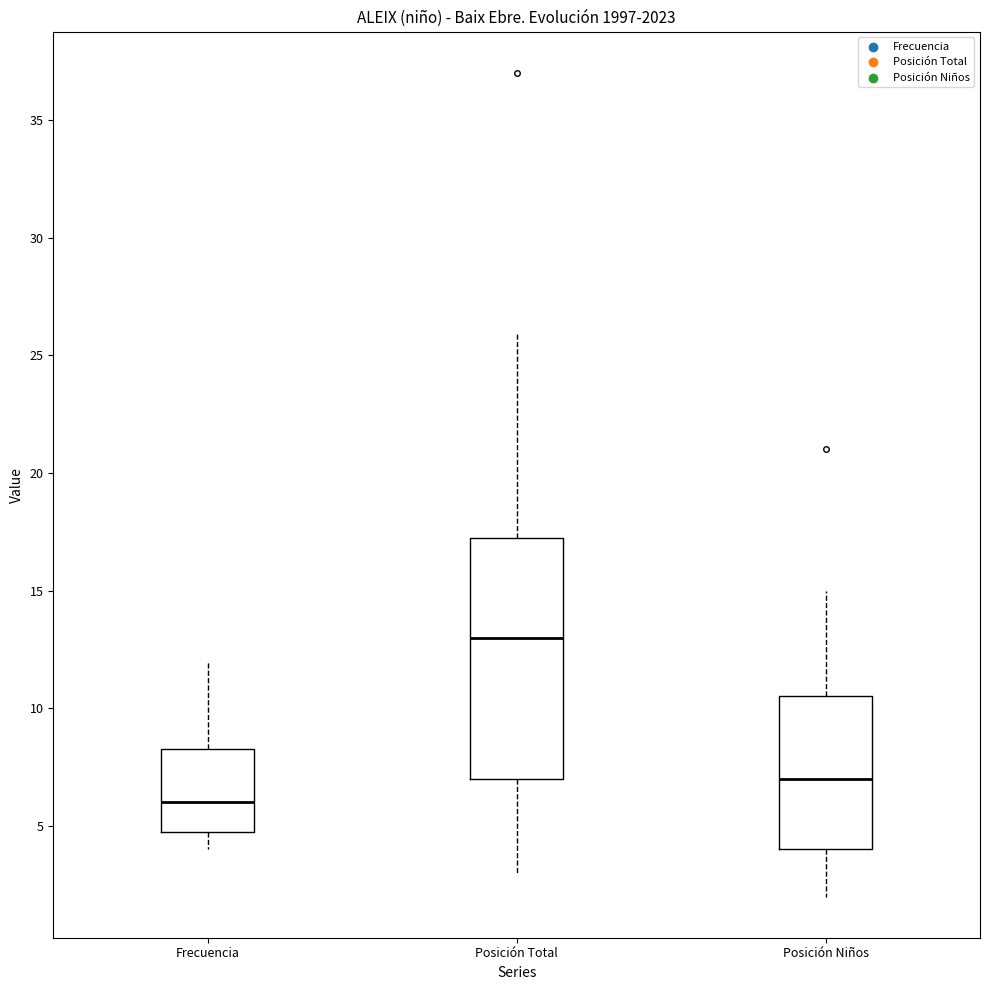

Which box's median line is the highest?

Posición Total